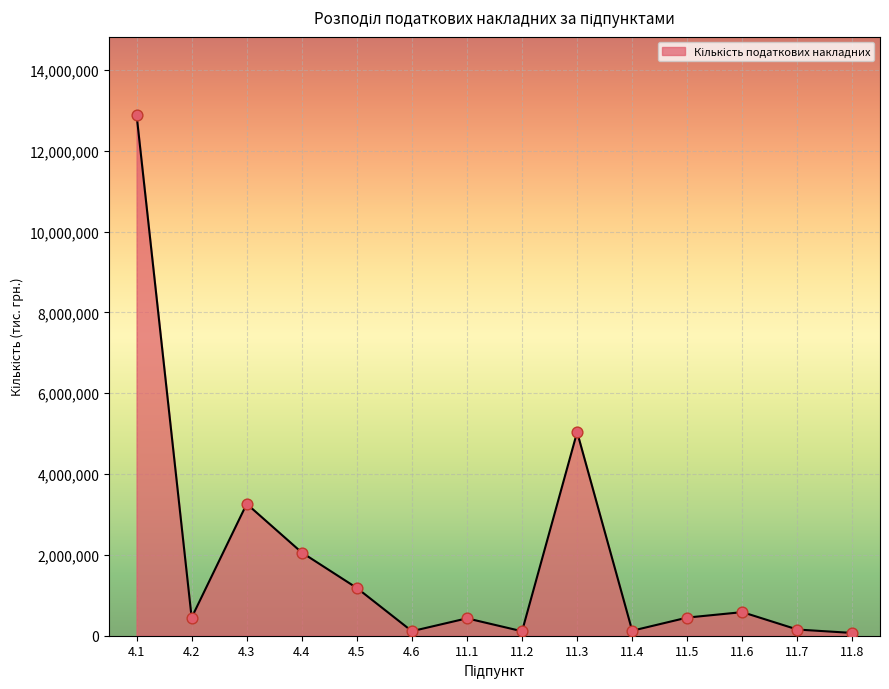

What is the change in value from 11.1 to 11.7?

-277485